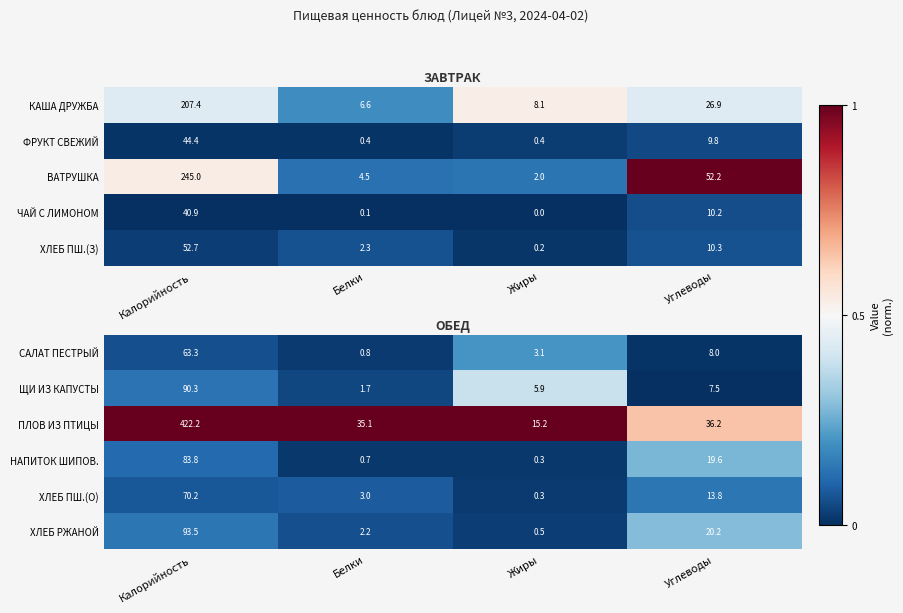

At how many categories does at least one series exceed 0?

4